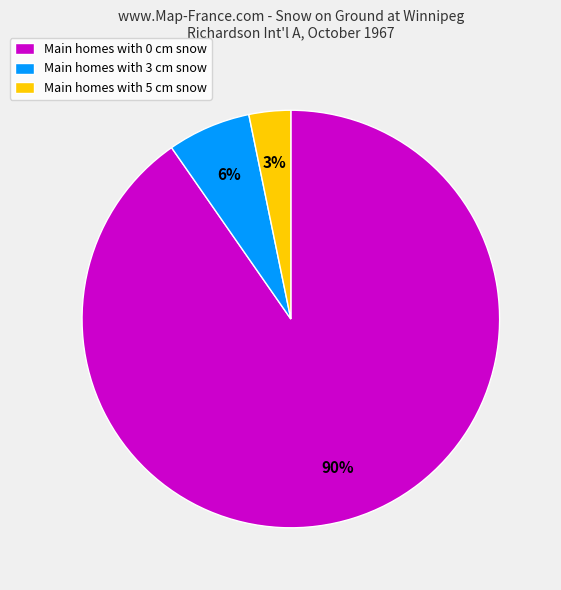

Which category has the biggest portion of the pie?

Main homes with 0 cm snow